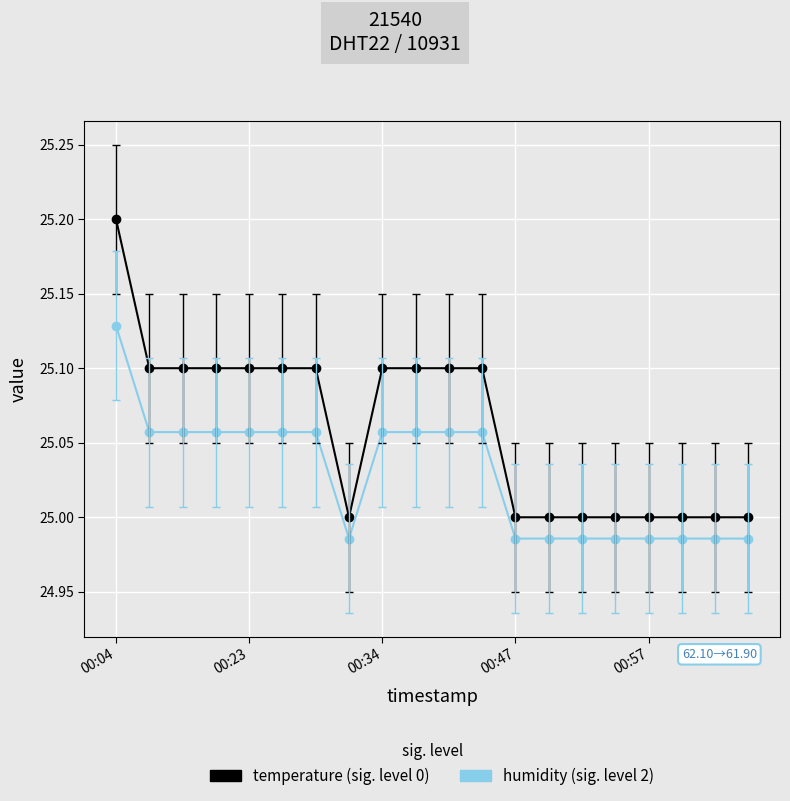

What is the maximum value shown in the chart?

25.2